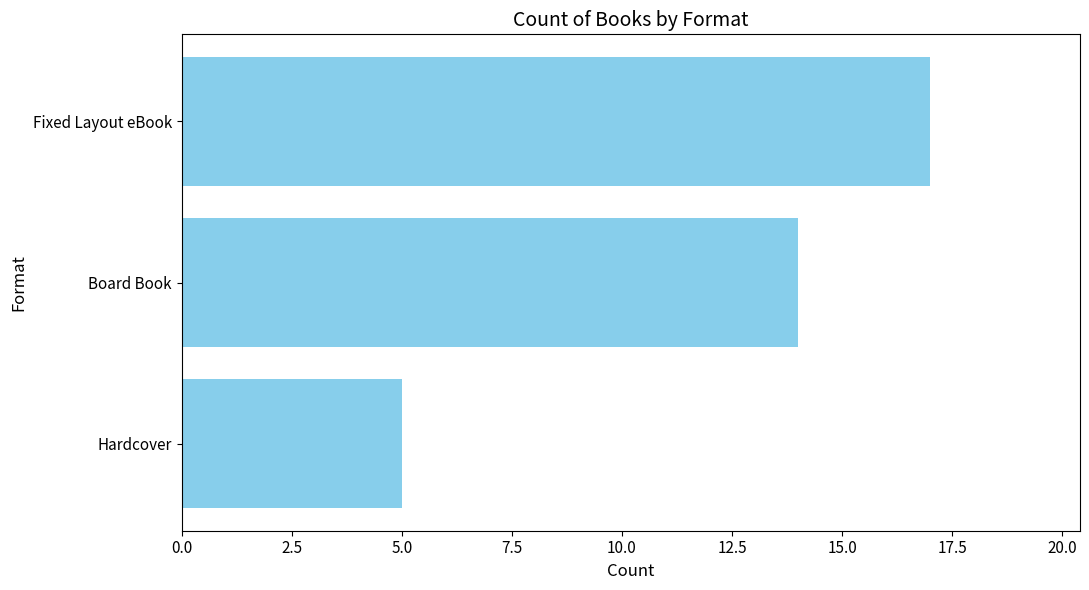

Where is the data nearest to the value 11?

Board Book